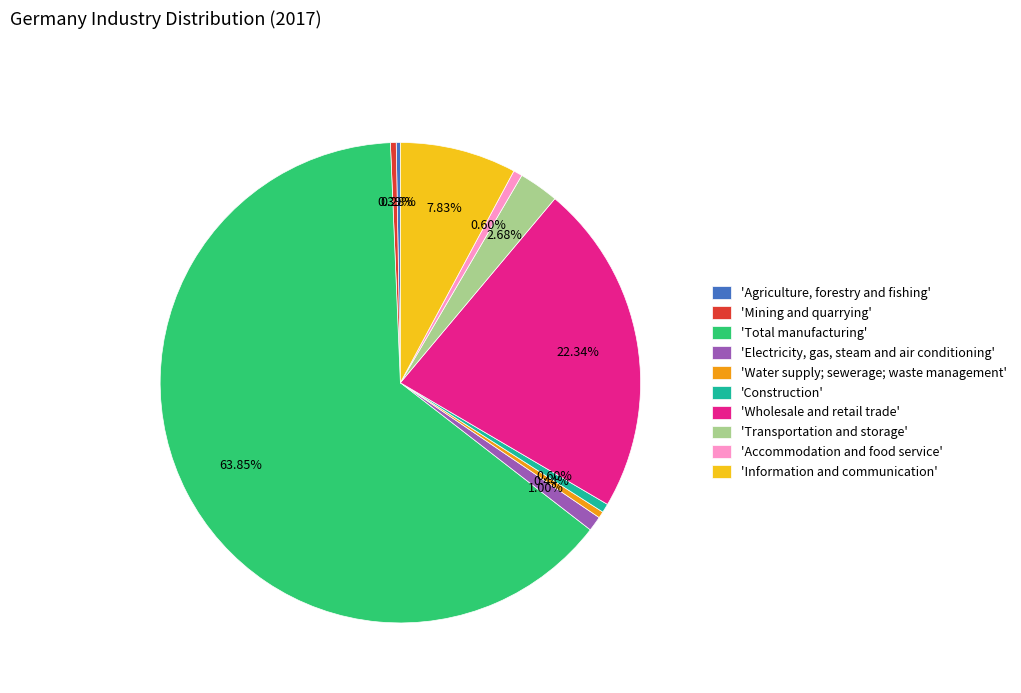

Combined, do 'Construction' and 'Accommodation and food service' account for over 50%?

No